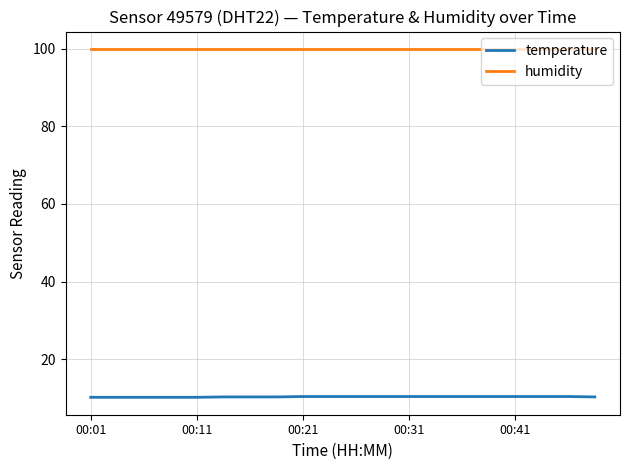

Which series has the largest total across all categories?

humidity